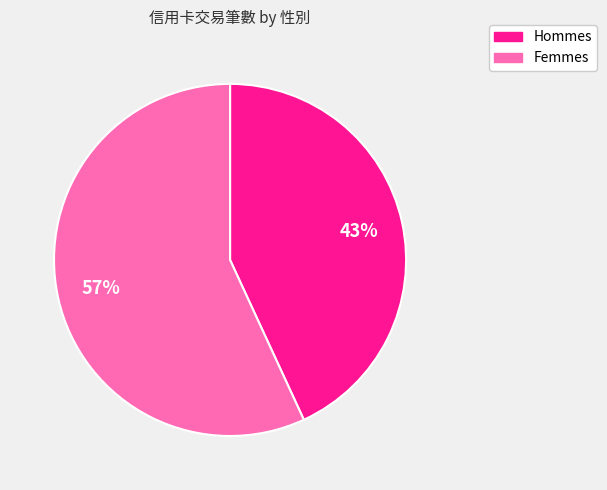

Is there any slice that represents more than half of the pie?

Yes